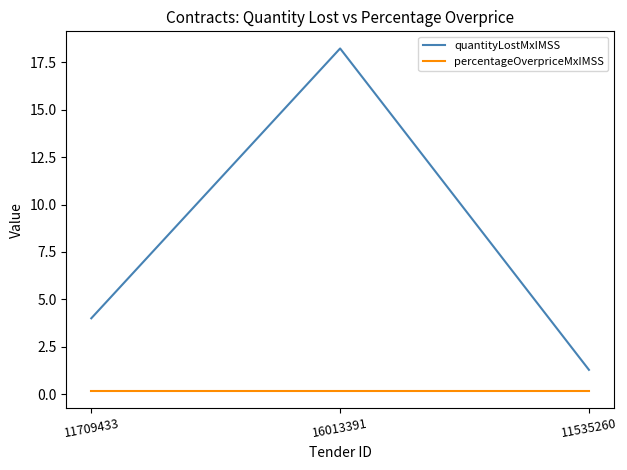

What position from the left is 11535260?

3